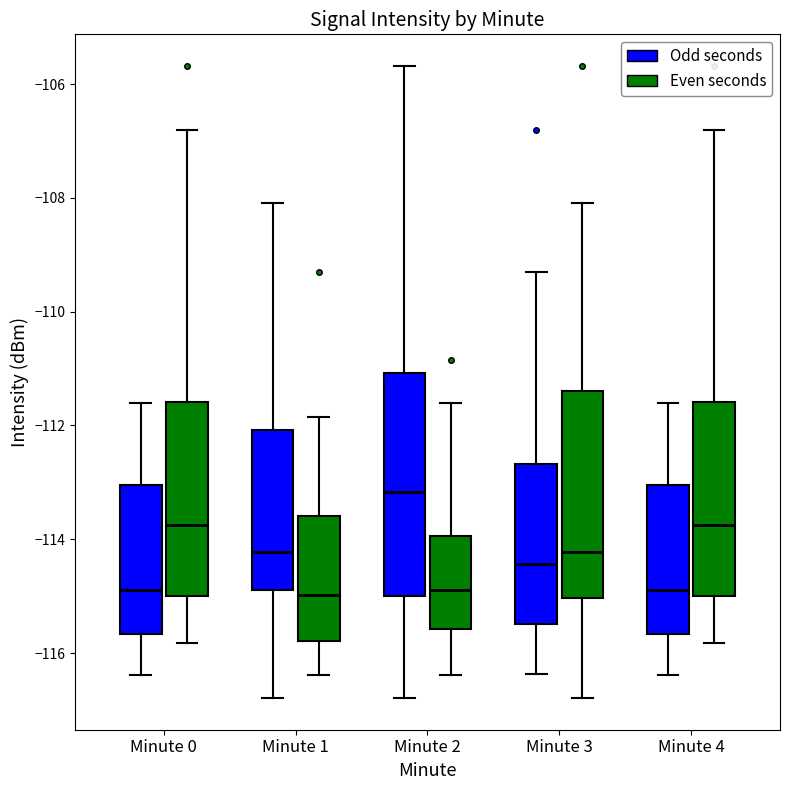

Where is the upper edge of the box for Minute 1 (Even seconds) on the y-axis? The values are not printed on the chart, so give them approximately, as read against the axis.

-113.6